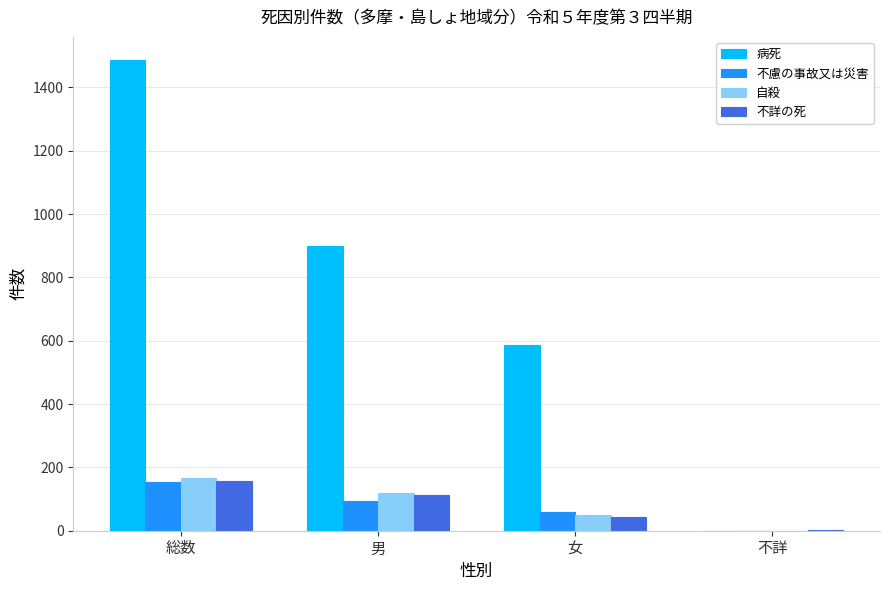

Does the chart contain stacked bars?

No